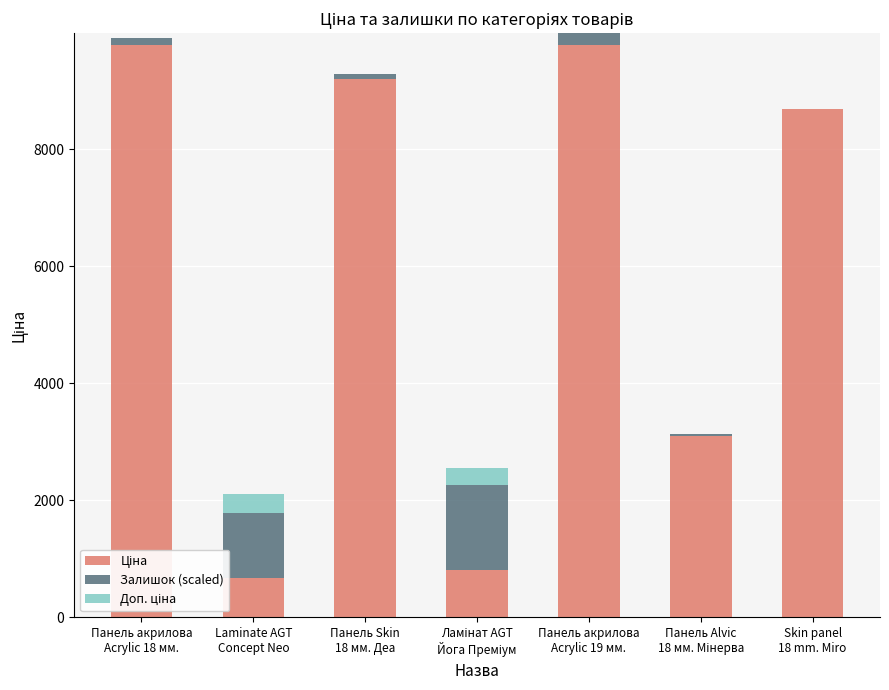

Are the bars grouped side by side (vs. stacked)?

No